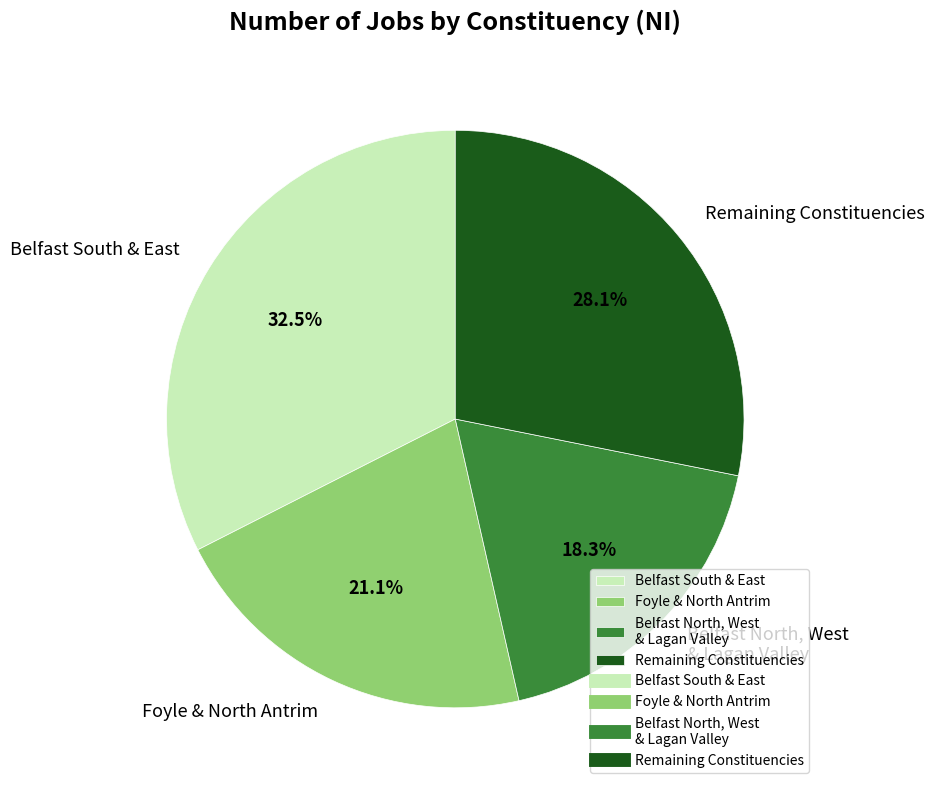

Approximately how many times larger is the value at Belfast South & East compared to Remaining Constituencies?

1.2